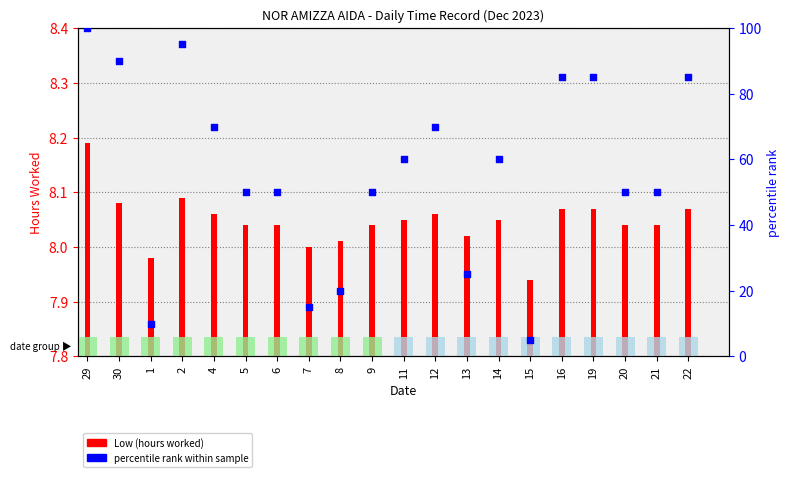

Which series has the largest total across all categories?

percentile rank within sample